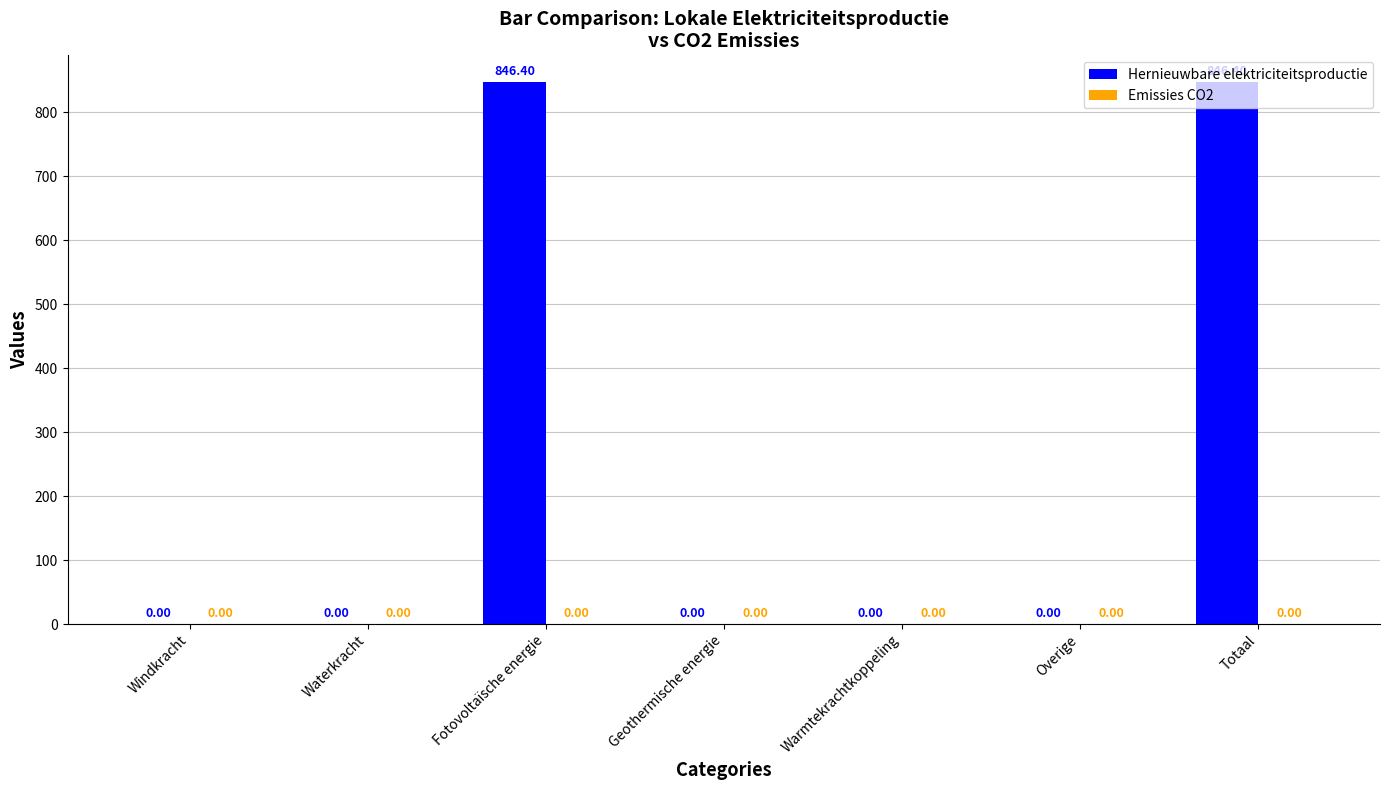

What is the sum of all values?

1692.8